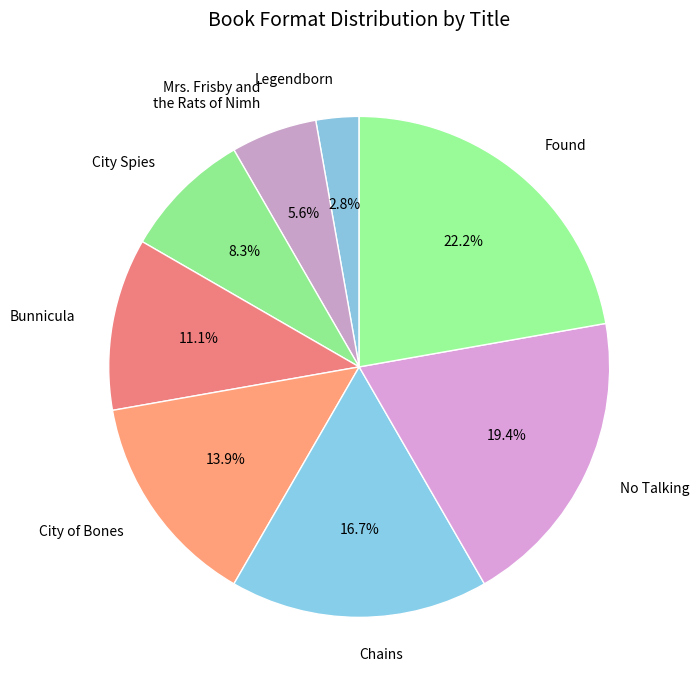

Which has a higher value, City of Bones or City Spies?

City of Bones